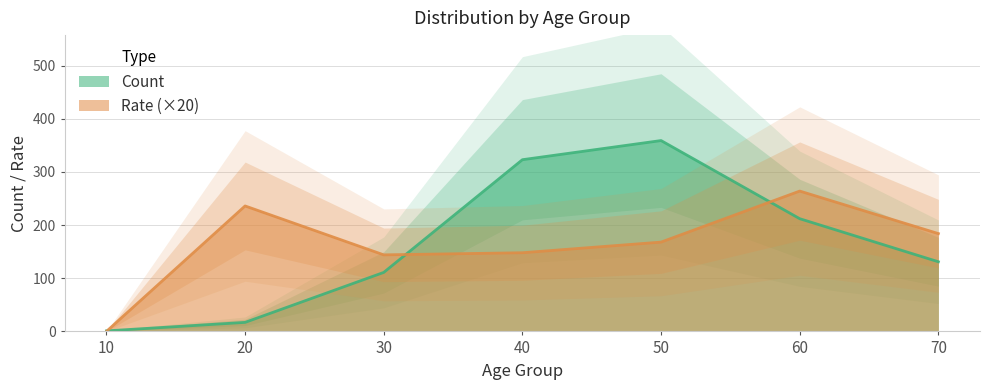

At which category is the sum across all series the highest?

50